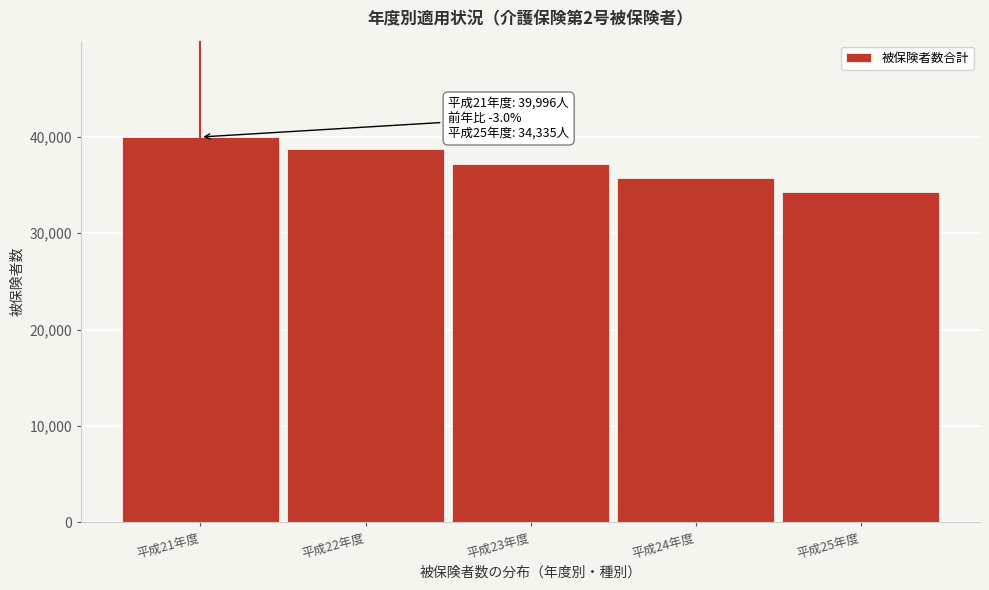

Reading left to right, transcribe all the data shown in this chart.

39996	38732	37151	35745	34335